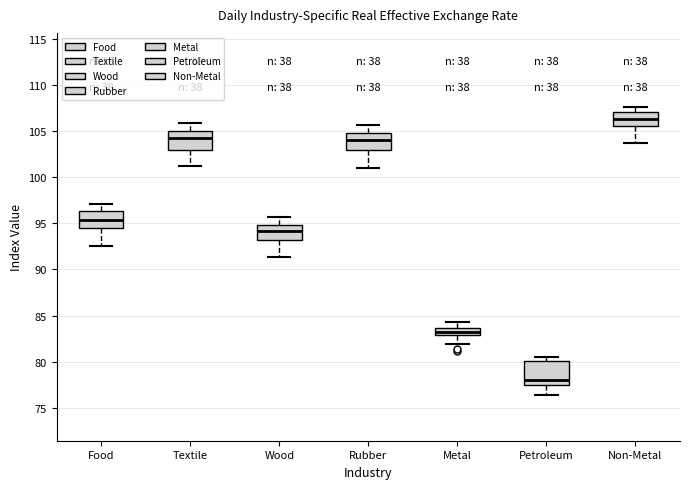

Reading left to right, transcribe this box plot: for each box, give where its median line is, the range the box spans, and where its two whiskers end, as read against the y-axis. The values are not printed on the chart, so give them approximately, as read against the axis.

Food: median 95.5, box 94.5 to 96.5, whiskers 92.5 to 97.0
Textile: median 104.5, box 103.0 to 105.0, whiskers 101.0 to 106.0
Wood: median 94.0, box 93.0 to 95.0, whiskers 91.5 to 95.5
Rubber: median 104.0, box 103.0 to 105.0, whiskers 101.0 to 105.5
Metal: median 83.5 (inside the box), box 83.0 to 83.5, whiskers 82.0 to 84.5
Petroleum: median 78.0, box 77.5 to 80.0, whiskers 76.5 to 80.5
Non-Metal: median 106.5, box 105.5 to 107.0, whiskers 103.5 to 107.5